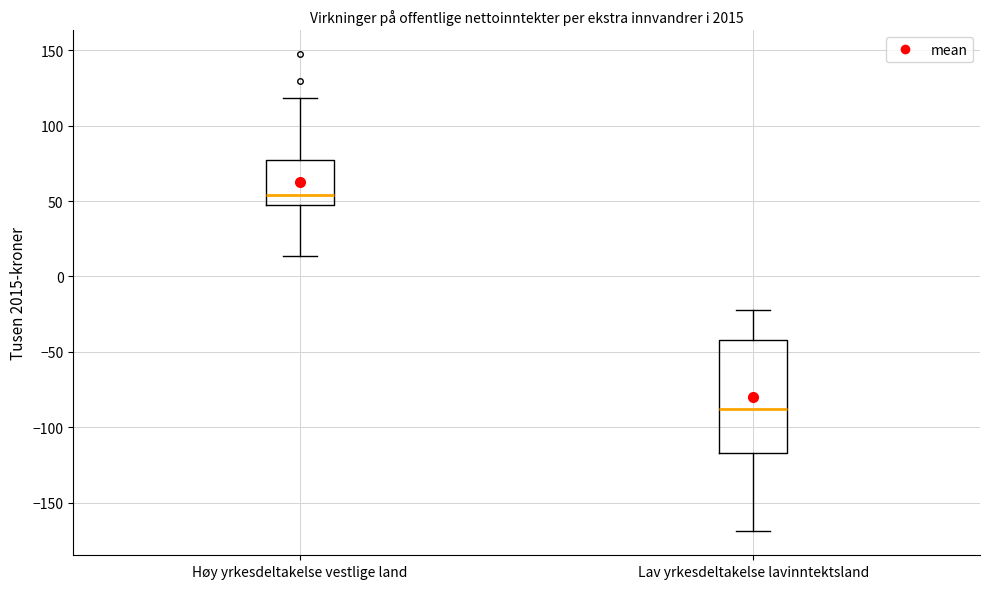

Which box has the lowest median line?

Lav yrkesdeltakelse lavinntektsland